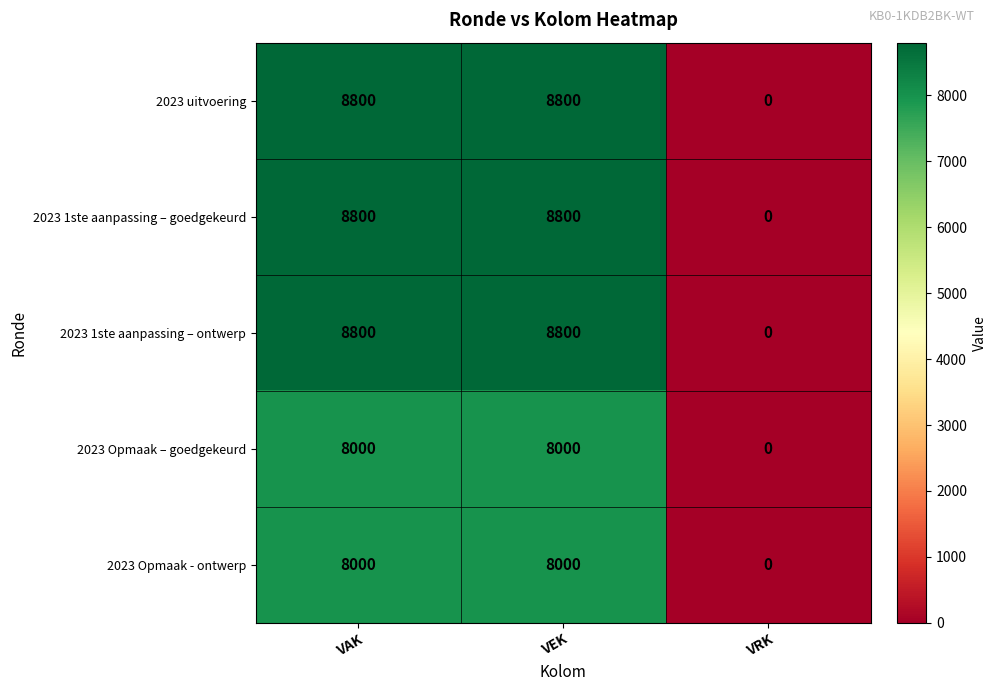

How many categories are shown in the chart?

3